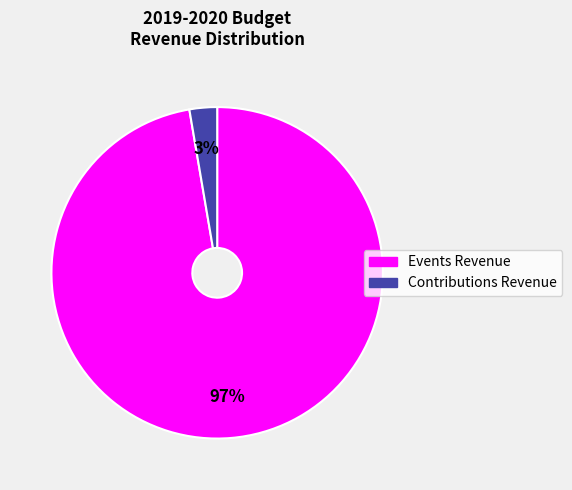

To the nearest percent, what is the average slice percentage?

50%